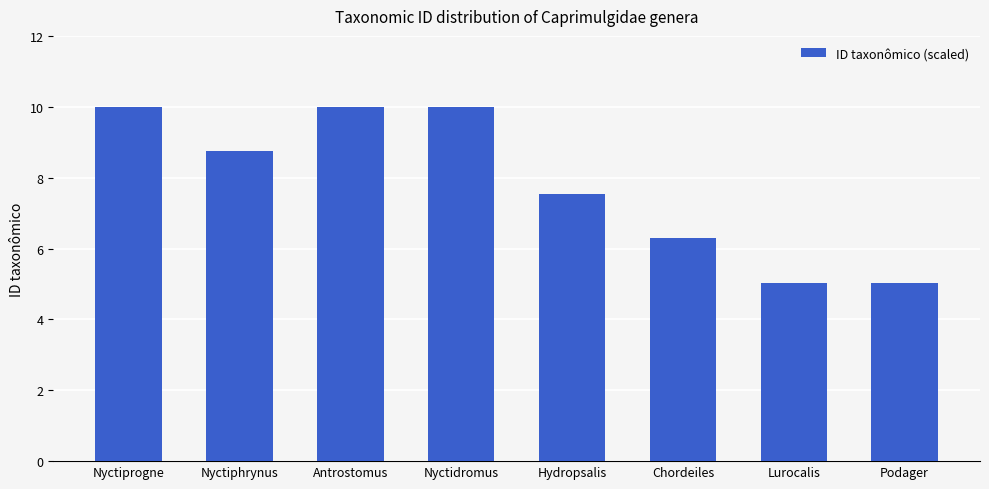

What is the label of the 1st bar from the left?

Nyctiprogne